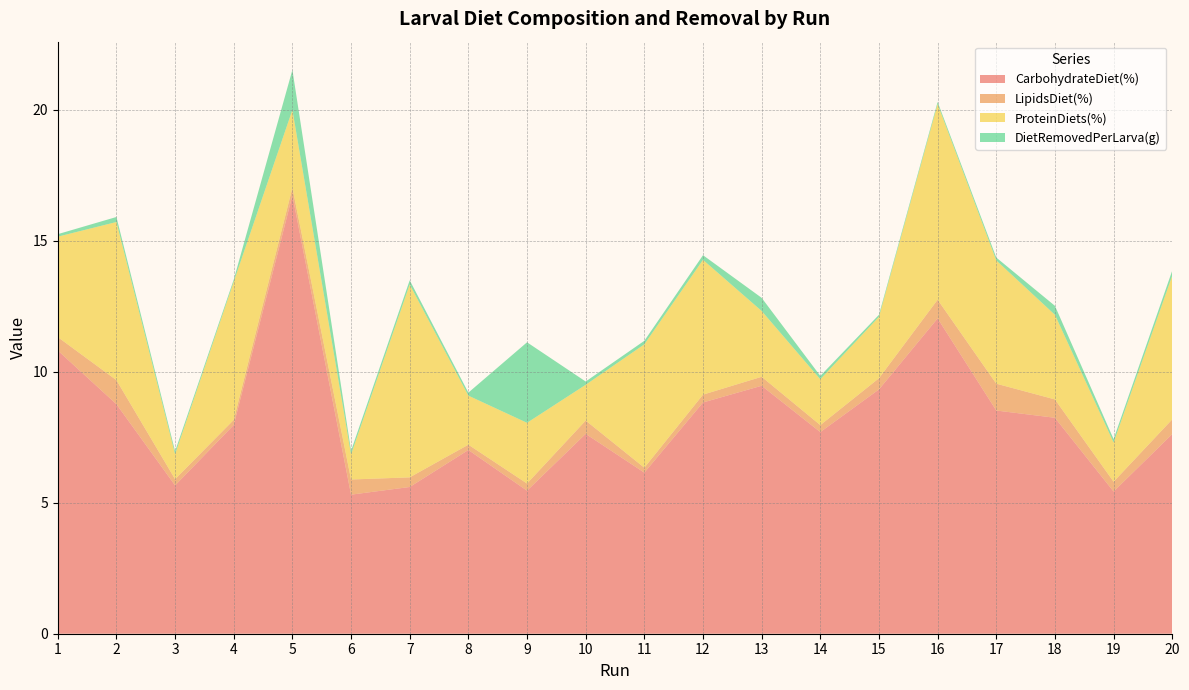

Reading left to right, extract all data points from this chart.

CarbohydrateDiet(%): 10.8	8.8	5.7	8.0	16.7	5.3	5.6	7.0	5.5	7.6	6.1	8.8	9.5	7.7	9.3	12.0	8.5	8.2	5.4	7.6
LipidsDiet(%): 0.5	0.9	0.2	0.2	0.3	0.6	0.4	0.2	0.3	0.5	0.2	0.3	0.3	0.3	0.4	0.7	1.0	0.7	0.4	0.6
ProteinDiets(%): 3.8	6.0	1.0	5.3	3.0	1.0	7.4	1.9	2.3	1.4	4.7	5.1	2.5	1.7	2.3	7.5	4.7	3.2	1.5	5.5
DietRemovedPerLarva(g): 0.1	0.2	0.1	0.1	1.5	0.1	0.2	0.1	3.1	0.1	0.1	0.2	0.5	0.1	0.1	0.1	0.1	0.3	0.1	0.2